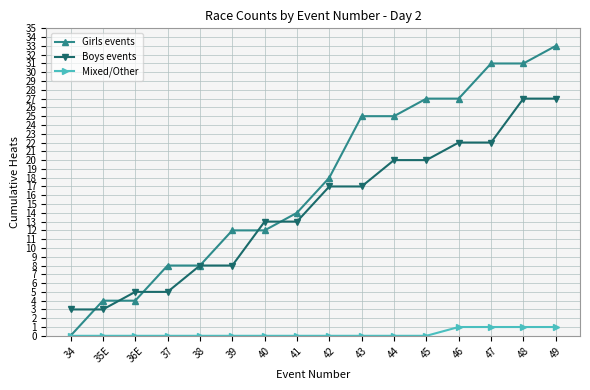

What is the sum of all Mixed/Other values?

4